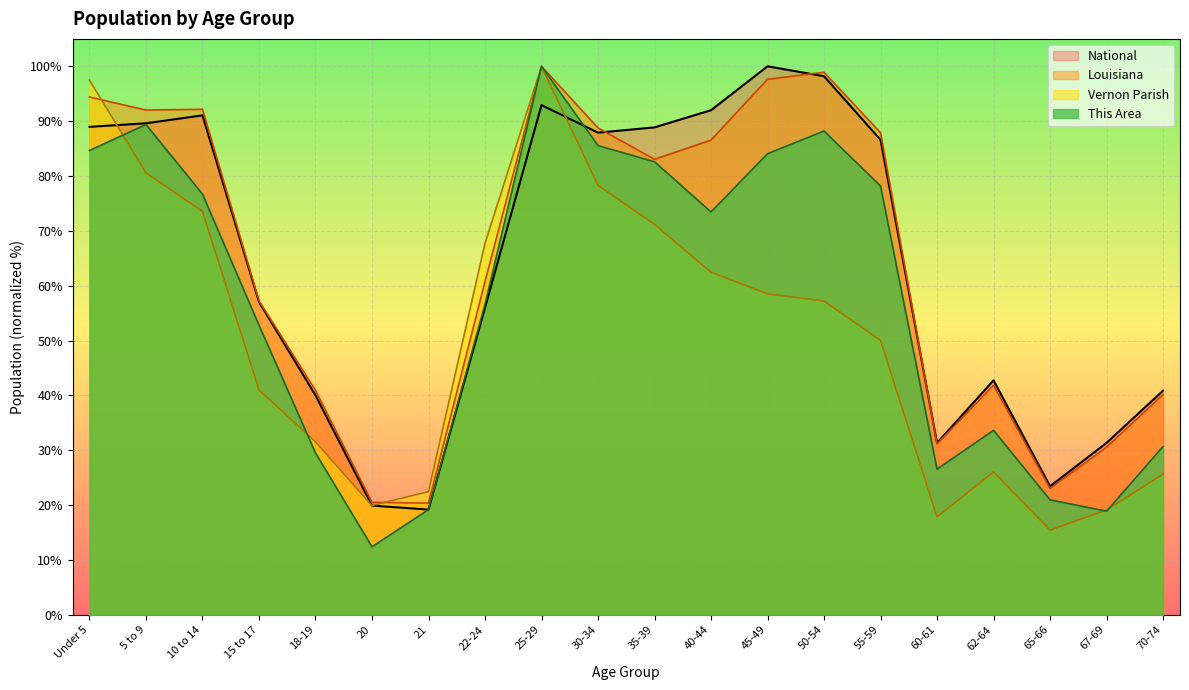

At which category does Louisiana reach its first local valley?

5 to 9